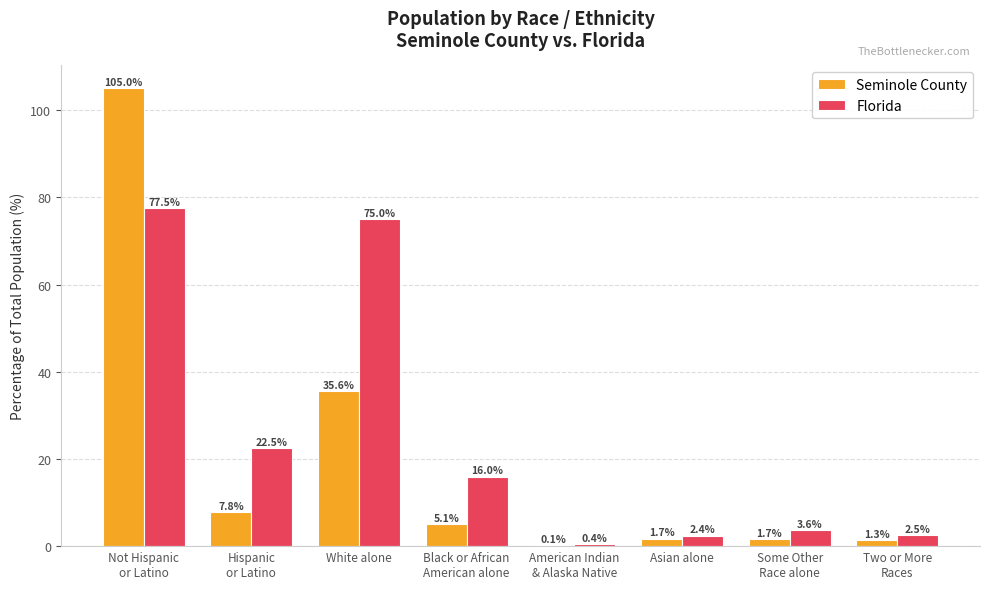

What value does the Florida series have at Hispanic
or Latino?

22.5